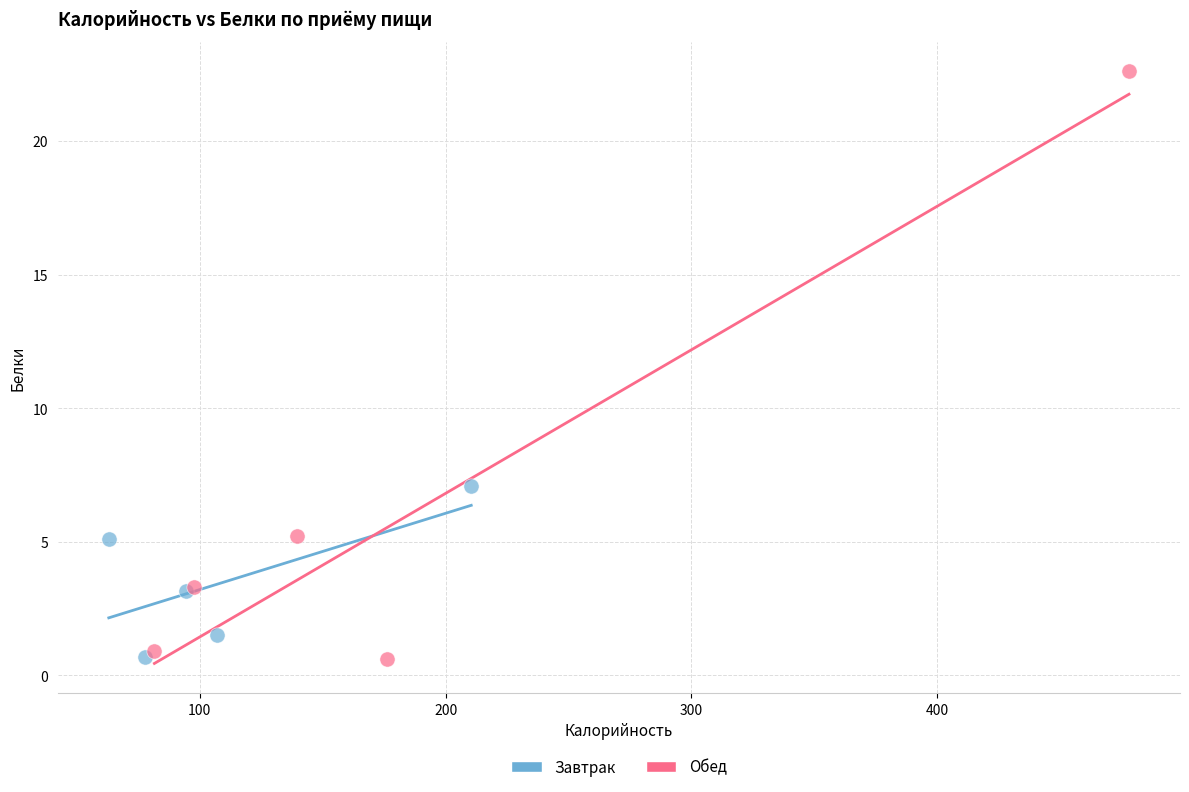

Which series has the widest spread of Y values?

Обед